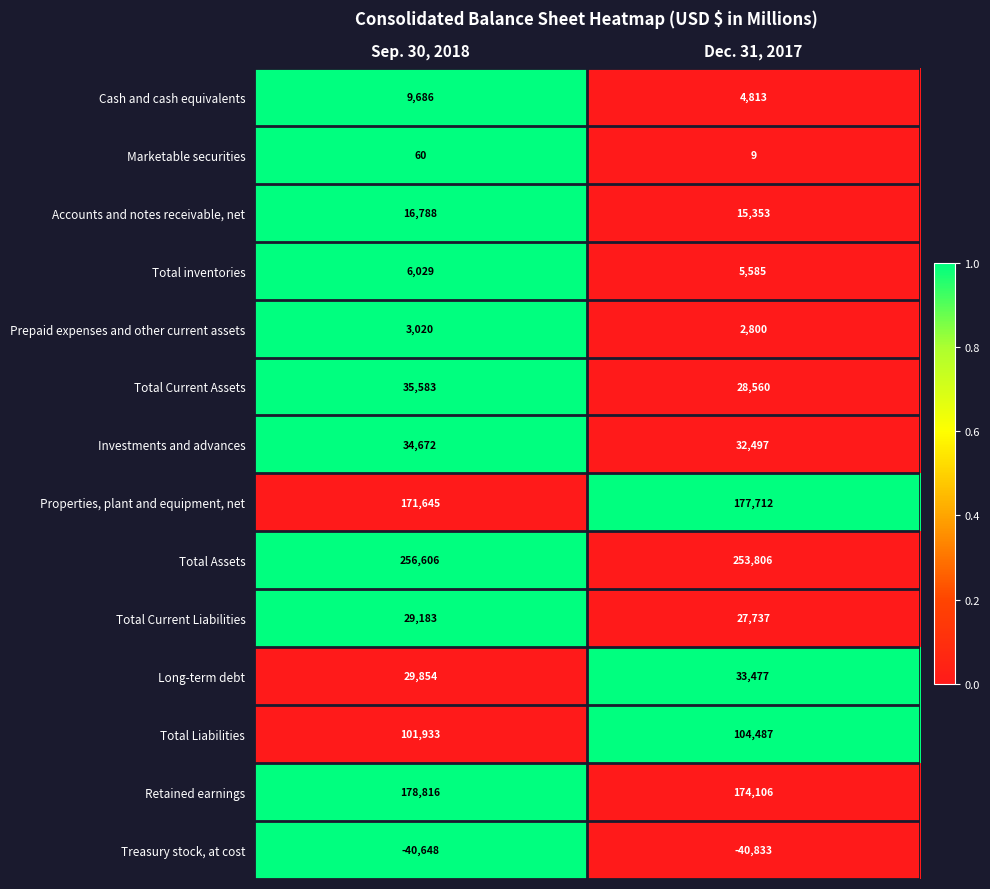

Is it true that Cash and cash equivalents equals 9686 at Sep. 30, 2018?

True